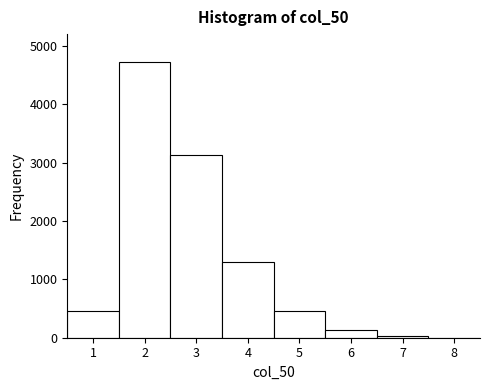

Reading left to right, list every bar in this chart as the range it spans on the x-axis followed by its height. The values are not printed on the chart, so give them approximately, as read against the axis.

0.5 to 1.5: 500
1.5 to 2.5: 4700
2.5 to 3.5: 3100
3.5 to 4.5: 1300
4.5 to 5.5: 500
5.5 to 6.5: 100
6.5 to 7.5: under 100
7.5 to 8.5: 0